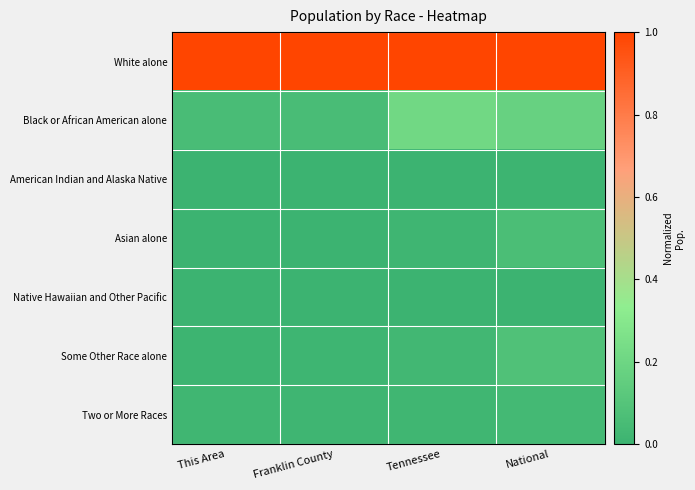

Reading left to right, transcribe all the data shown in this chart.

White alone: This Area=1.0	Franklin County=1.0	Tennessee=1.0	National=1.0
Black or African American alone: This Area=0.1	Franklin County=0.1	Tennessee=0.2	National=0.2
American Indian and Alaska Native: This Area=0.0	Franklin County=0.0	Tennessee=0.0	National=0.0
Asian alone: This Area=0.0	Franklin County=0.0	Tennessee=0.0	National=0.1
Native Hawaiian and Other Pacific: This Area=0.0	Franklin County=0.0	Tennessee=0.0	National=0.0
Some Other Race alone: This Area=0.0	Franklin County=0.0	Tennessee=0.0	National=0.1
Two or More Races: This Area=0.0	Franklin County=0.0	Tennessee=0.0	National=0.0